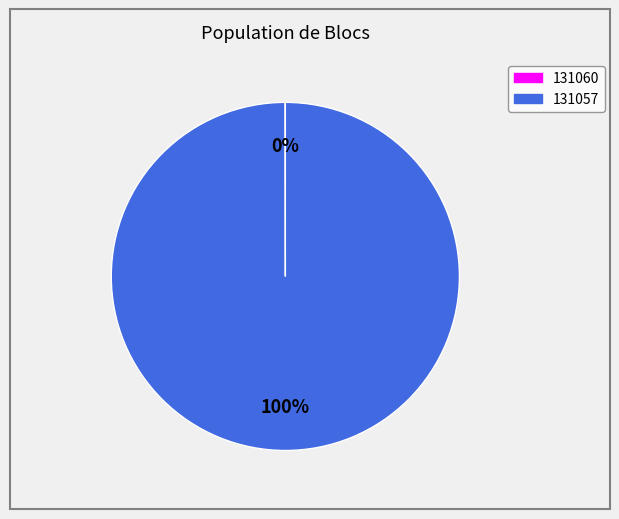

To the nearest percent, what is the average slice percentage?

50%